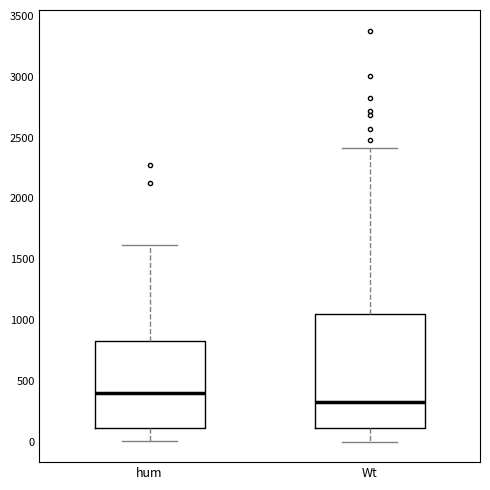

Where does the median line of the box for hum sit on the y-axis? The values are not printed on the chart, so give them approximately, as read against the axis.

400